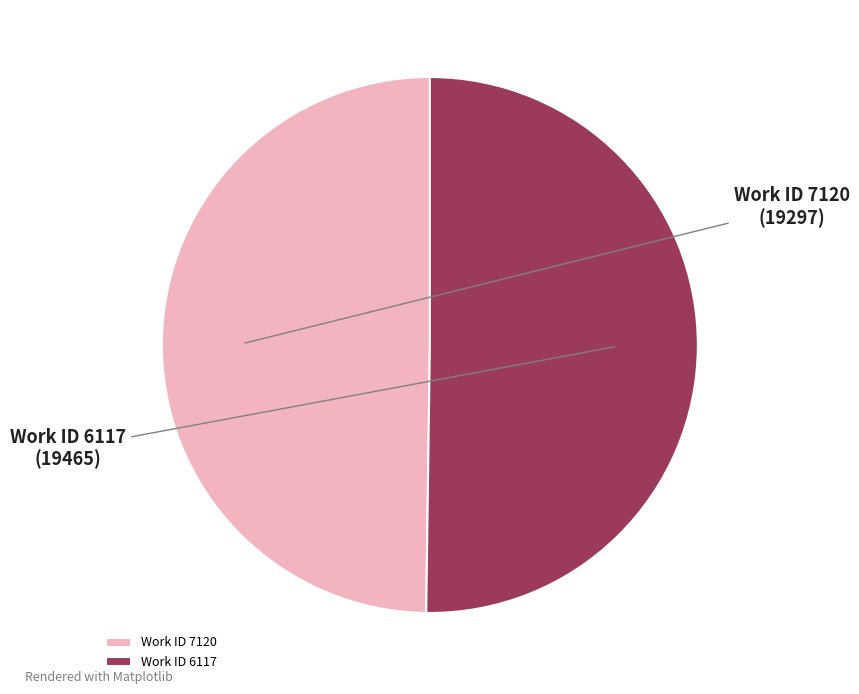

Is the sum of Work ID 6117 and Work ID 7120 greater than half?

Yes